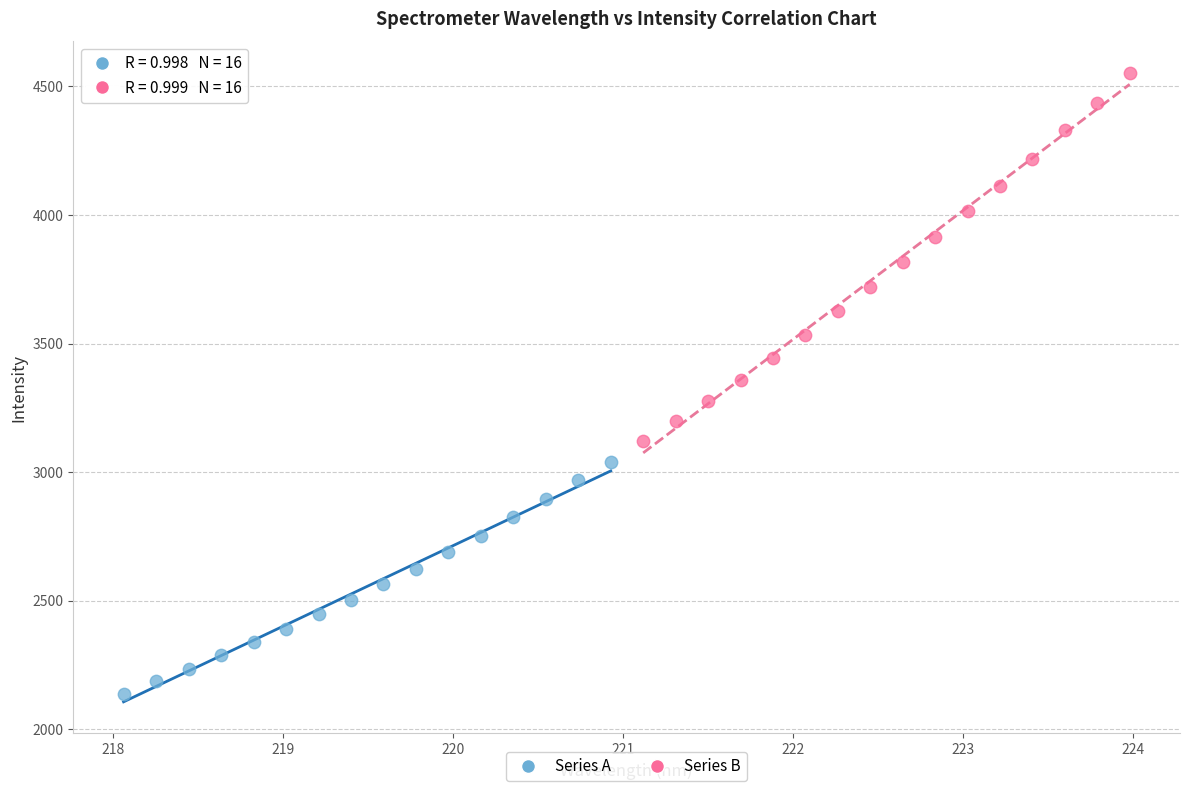

Which series reaches the maximum Y coordinate?

Series B